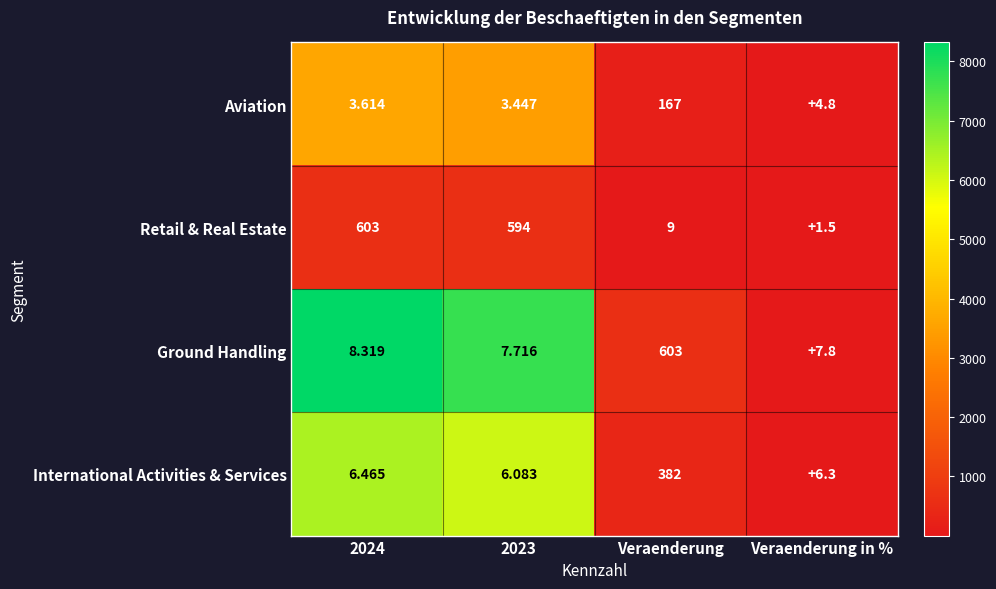

Which series has the widest spread of values?

Retail & Real Estate